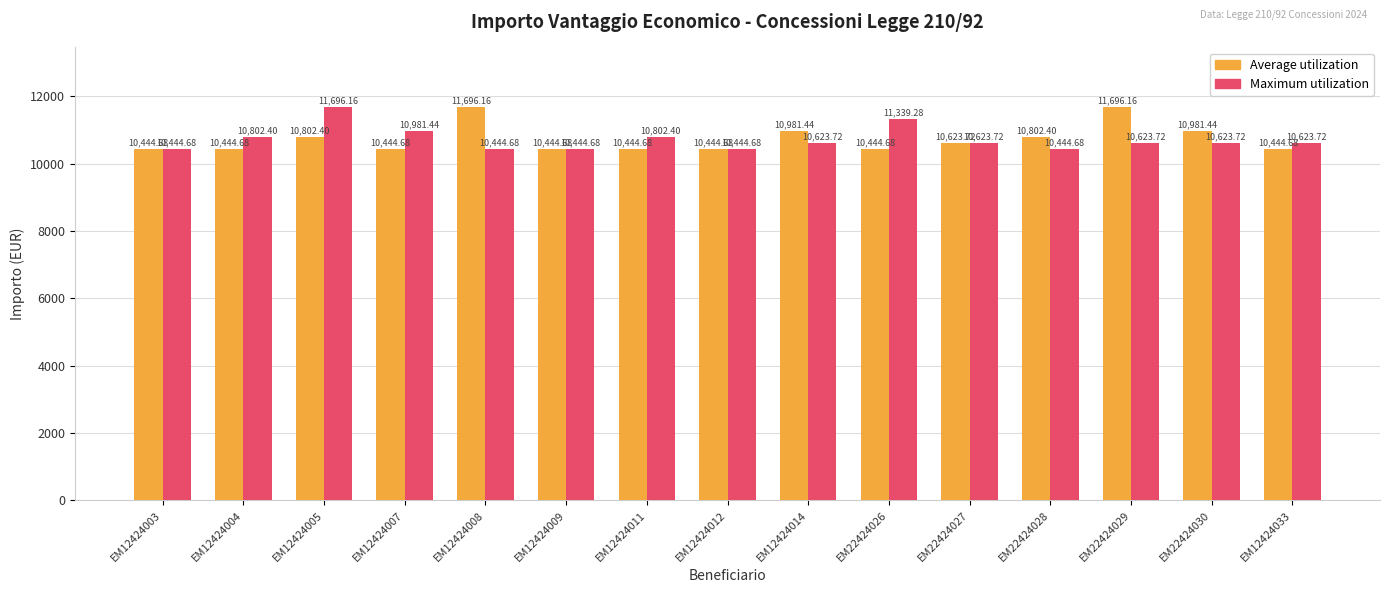

What is the value of the Maximum utilization bar at the 7th from the left?

10802.4